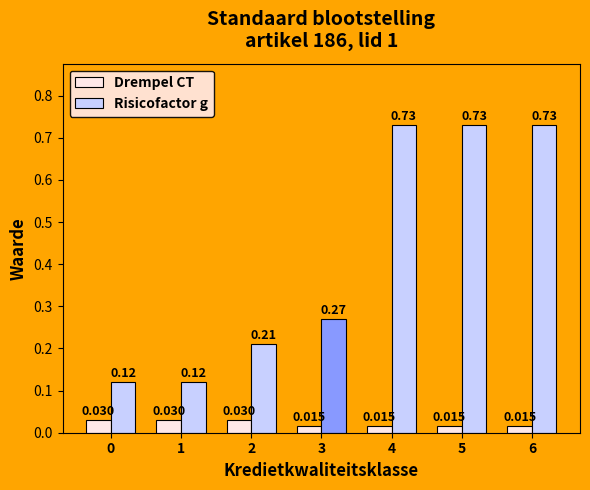

List the series in order of their overall mean, highest first.

Risicofactor g, Drempel CT